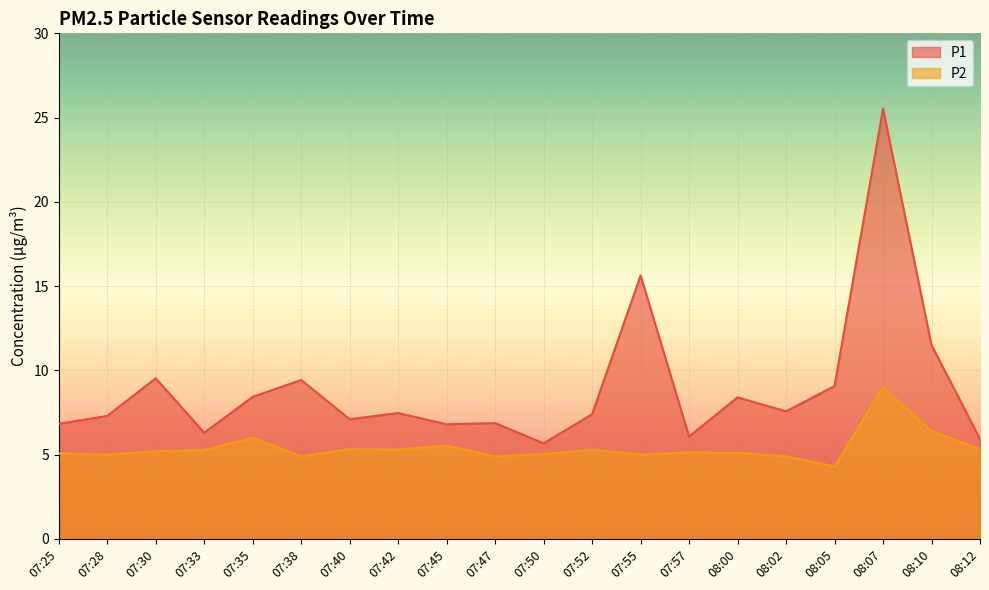

At how many categories does at least one series exceed 4?

20